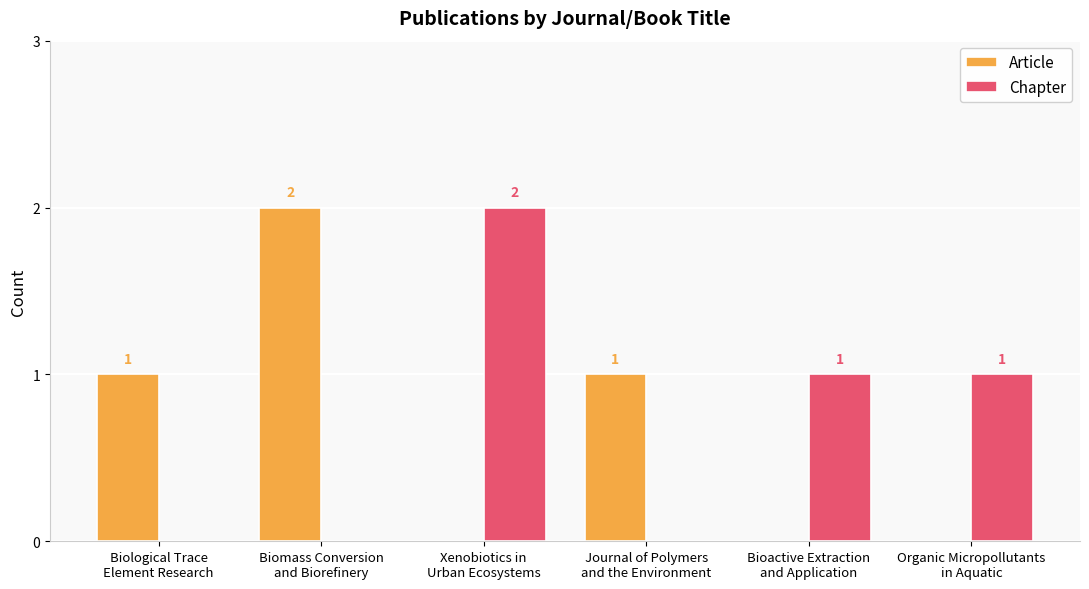

Reading right to left, what are all the values shown in this chart?

Article: 0	0	1	0	2	1
Chapter: 1	1	0	2	0	0